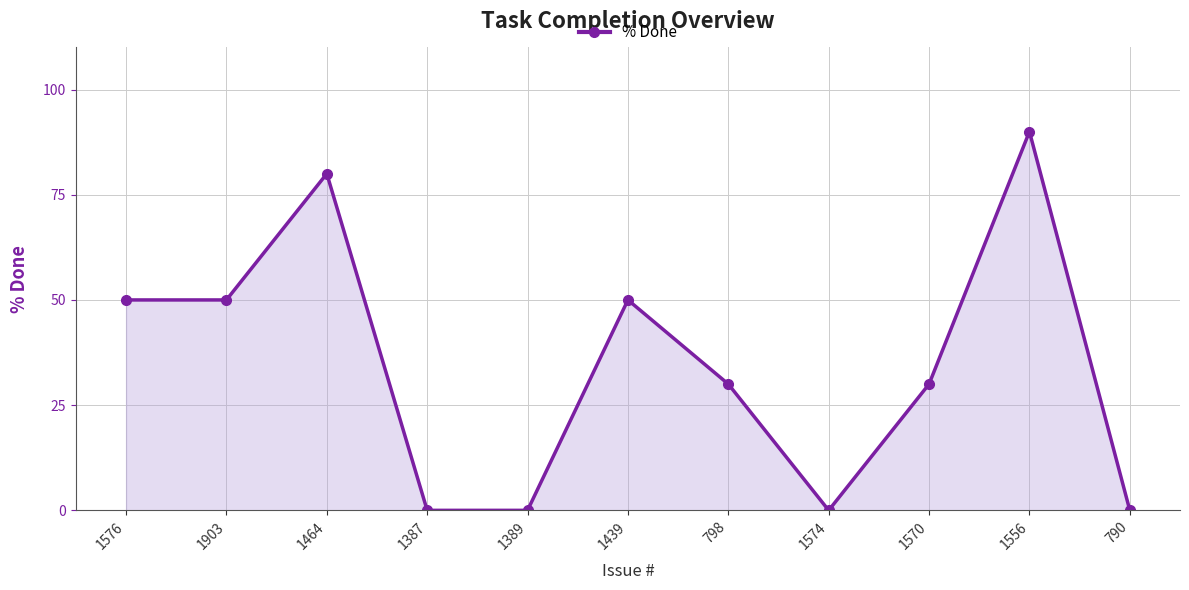

How many interior local peaks (higher than both neighbors) does the data have?

3